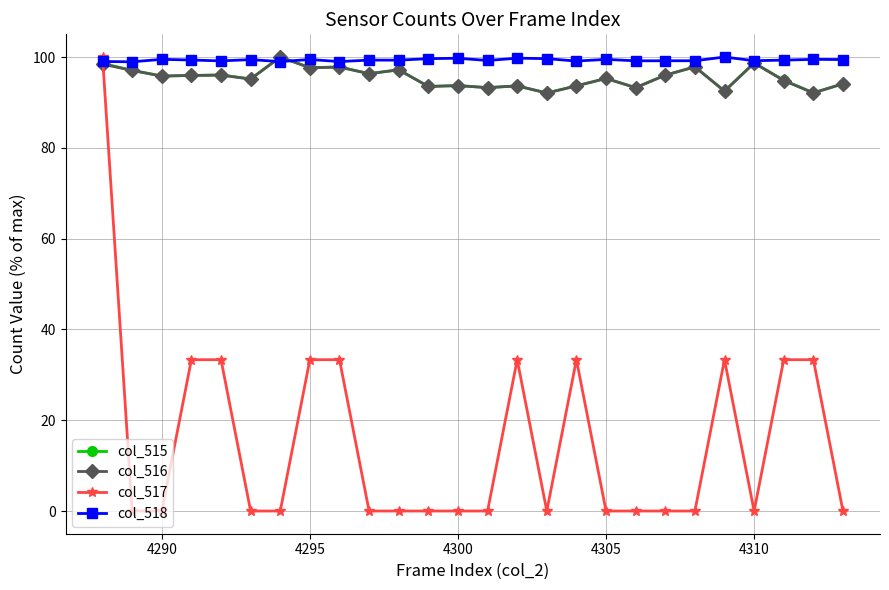

What is the maximum value shown in the chart?

100.0